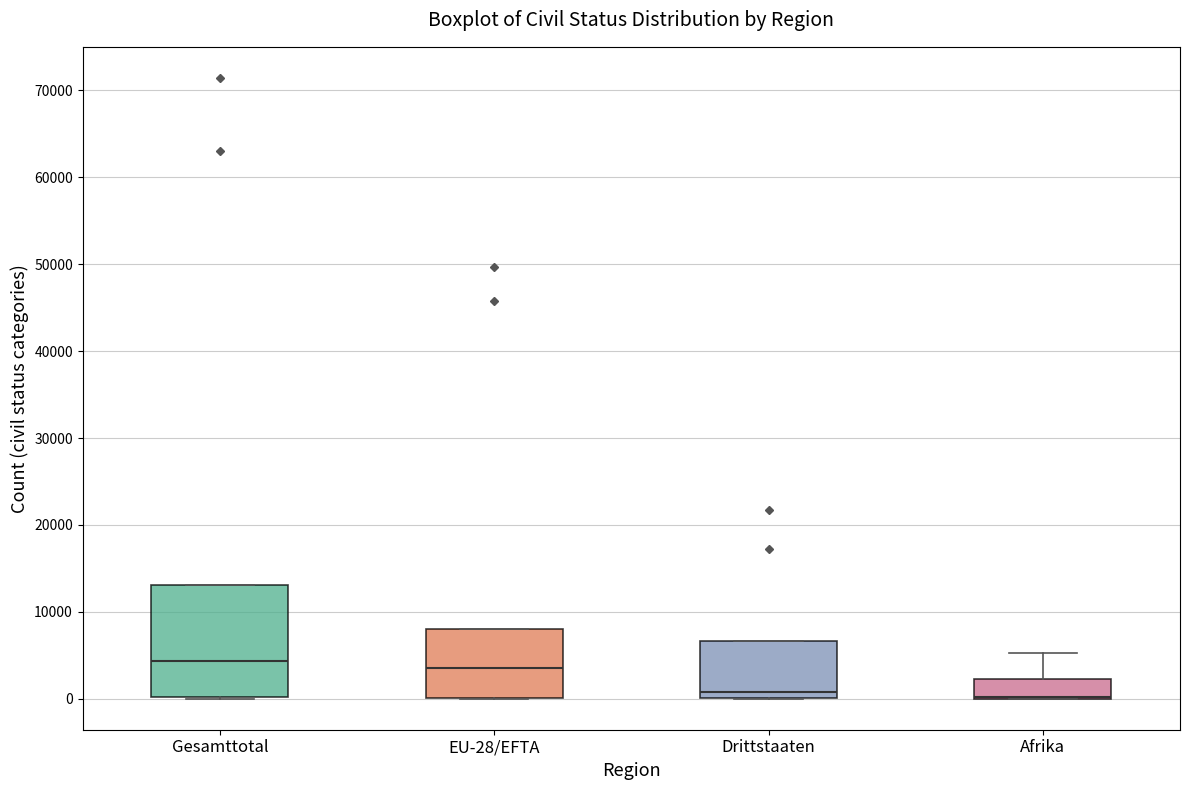

Comparing the boxes themselves (not the whiskers), which one is the tallest?

Gesamttotal